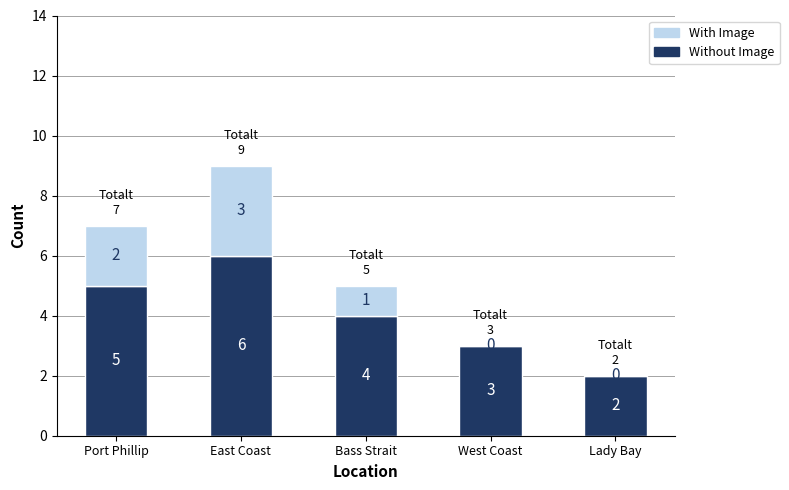

At which label does Without Image first exceed 4?

Port Phillip